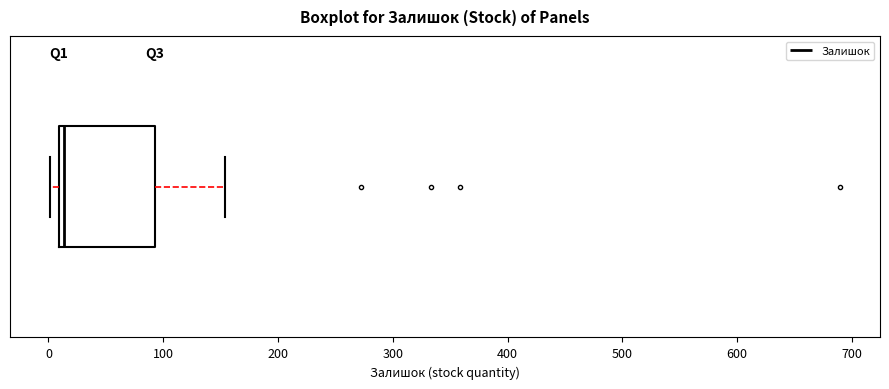

Read this box plot against the x-axis: the position of the median line, the range covered by the box, and the ends of both whiskers. The values are not printed on the chart, so give them approximately, as read against the axis.

median 10 (just right of the box's left edge), box 10 to 90, whiskers 0 to 150